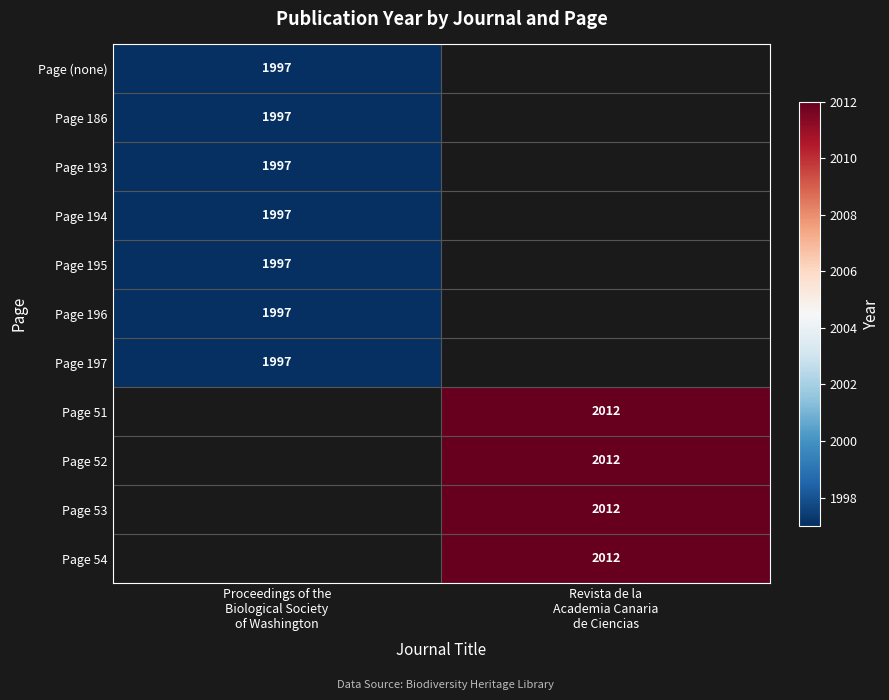

At which label does Page (none) reach its peak?

Proceedings of the Biological Society of Washington